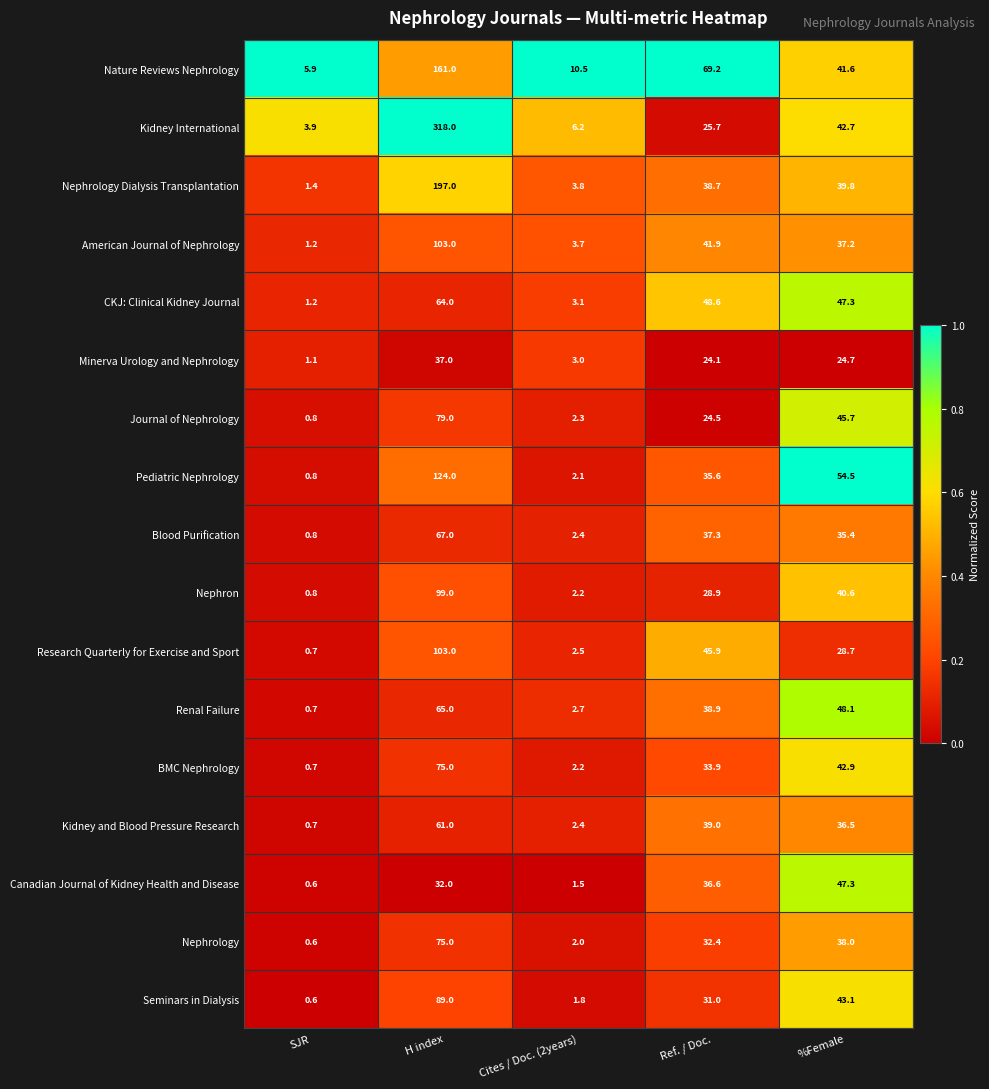

At which label is Kidney and Blood Pressure Research closest to 30?

%Female